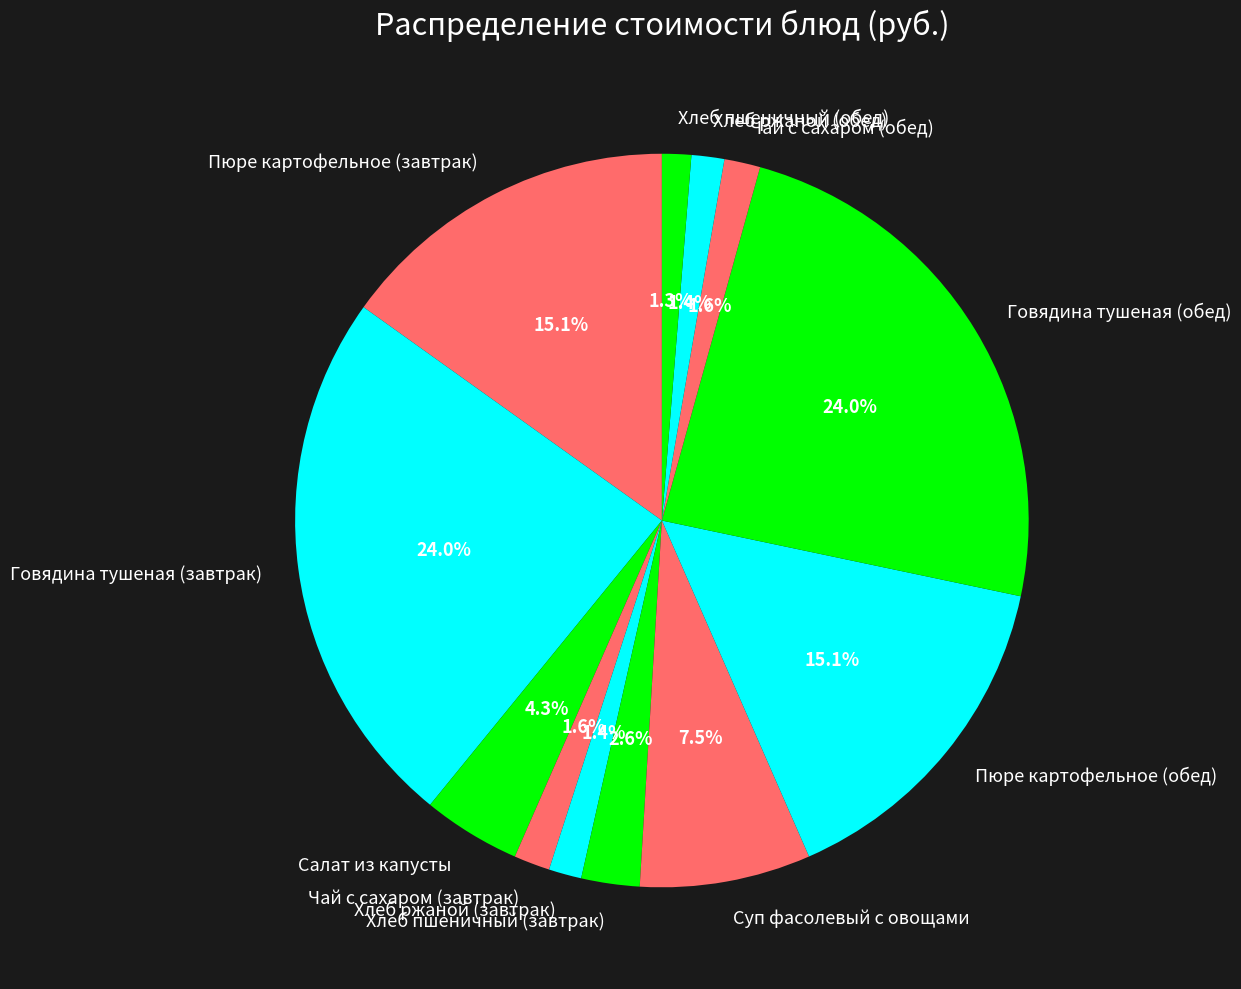

To the nearest percent, what percentage of the pie is Чай с сахаром (обед)?

2%